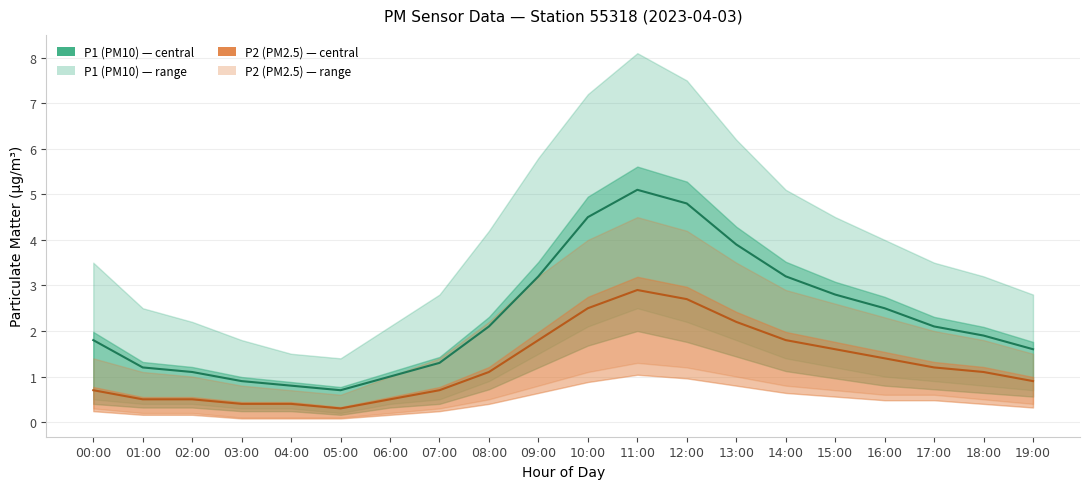

How many data points in P1 (PM10) are above 2?

10